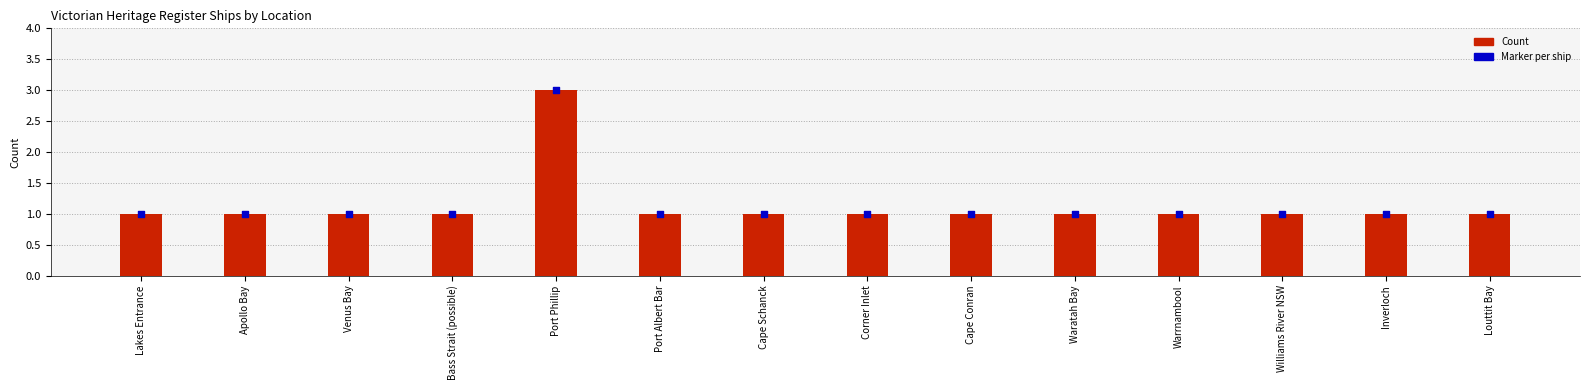

Which series contains the lowest Y value?

Count